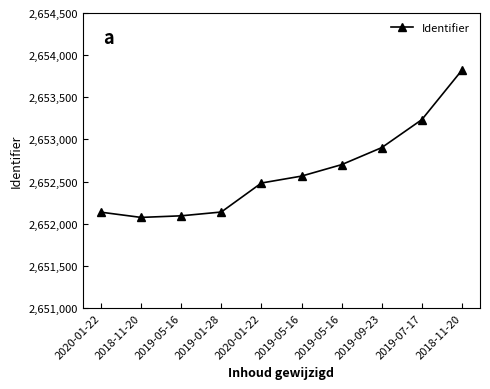

How many distinct data groups are displayed?

1